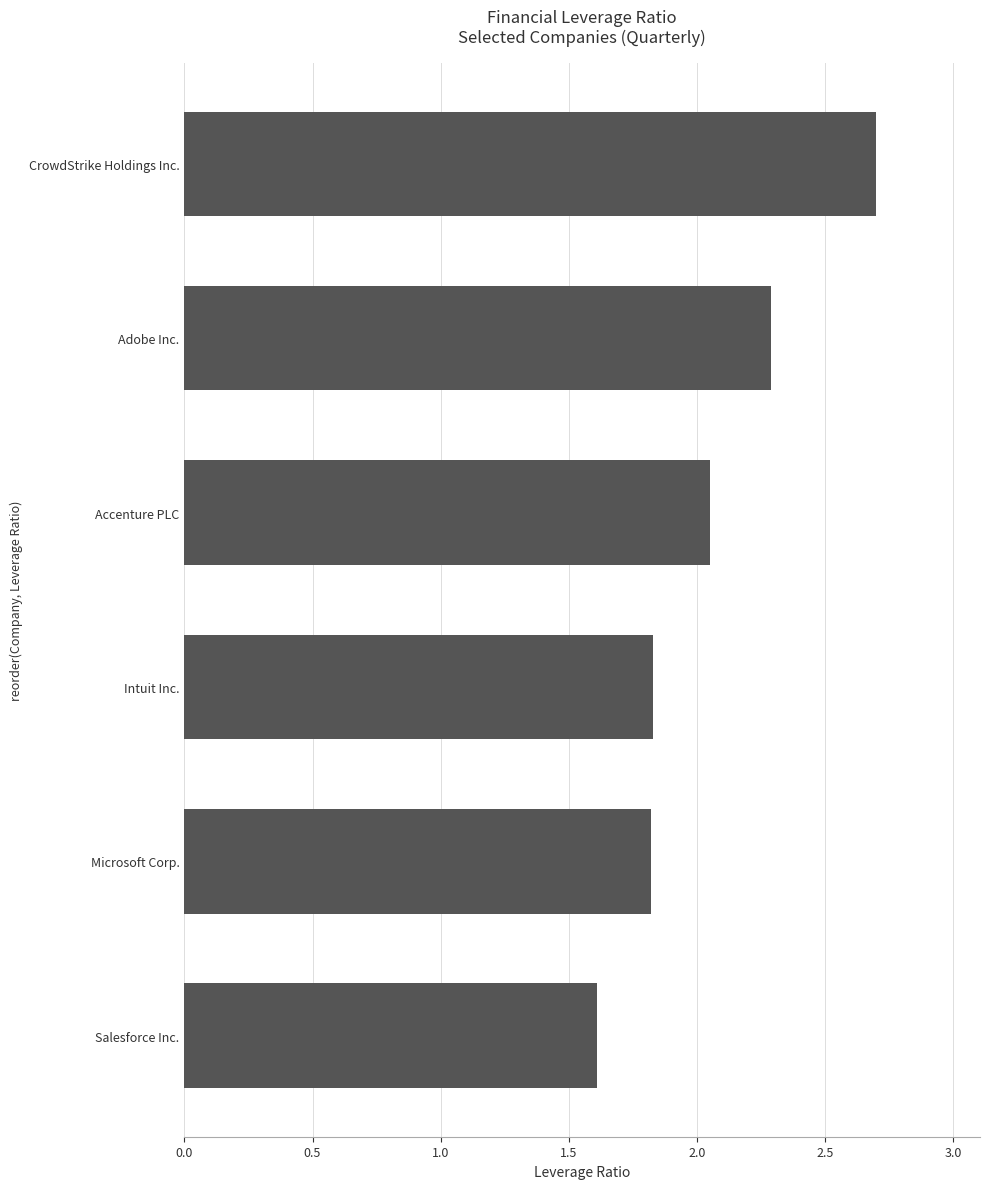

What is the difference between the second highest and minimum values?

0.7